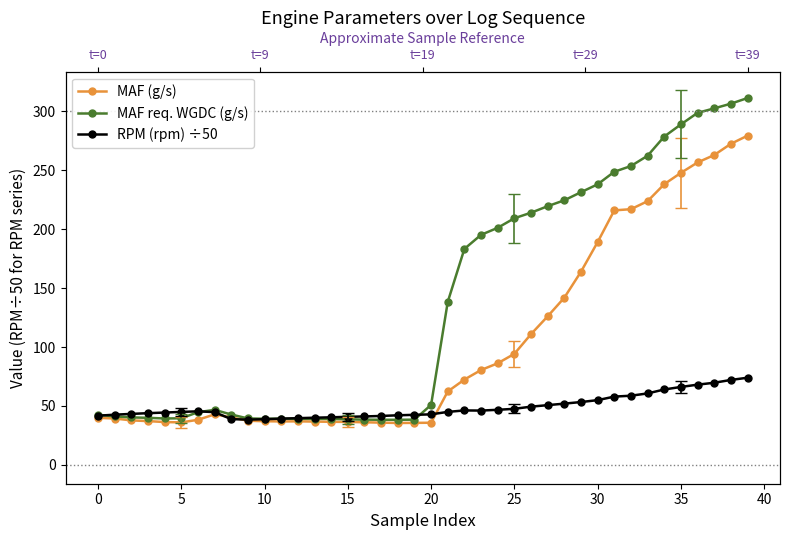

What is the difference between the highest and lowest values at 38?

234.2